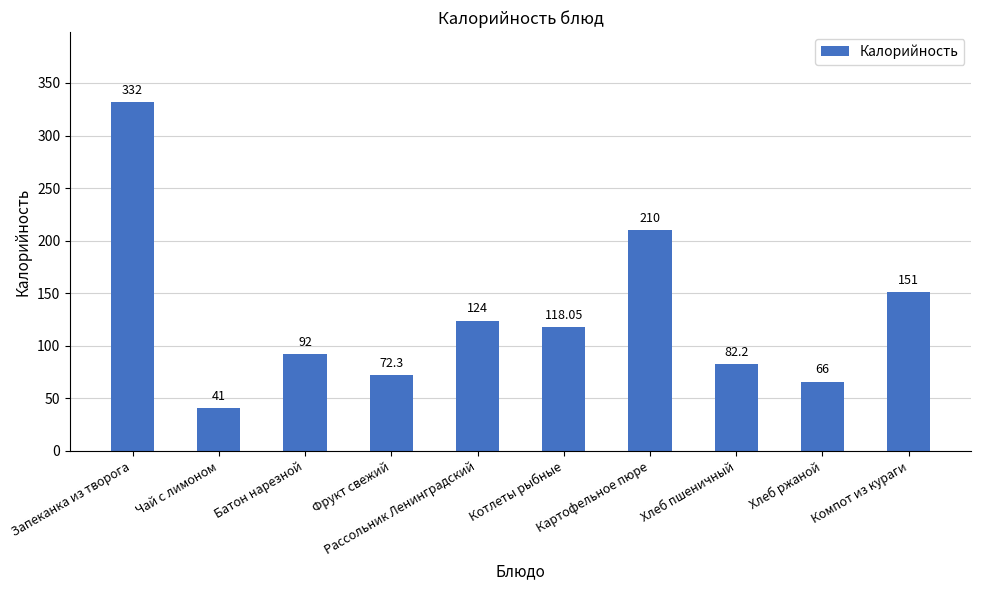

How many bars are there in total?

10